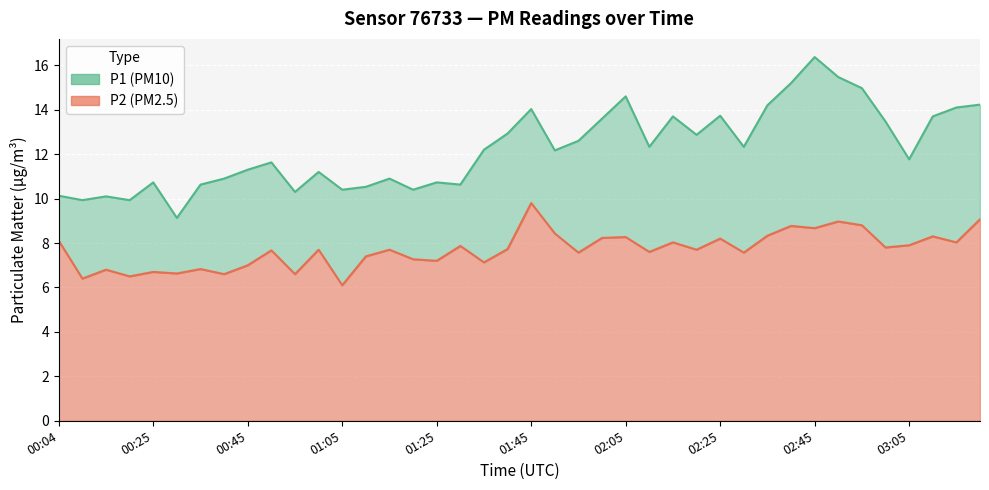

What position from the left is 01:35?

19